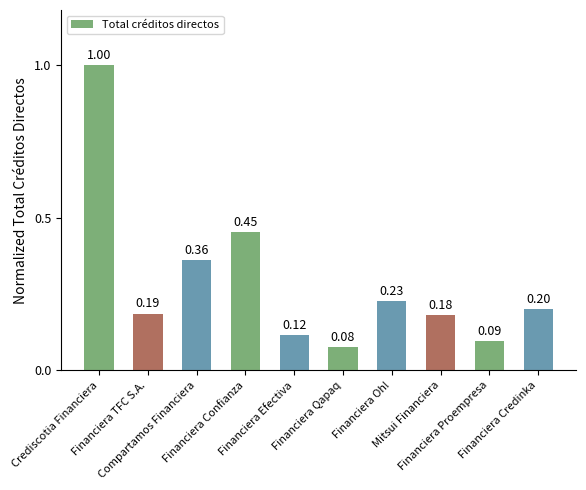

Which category has the highest value across all series?

Crediscotia Financiera